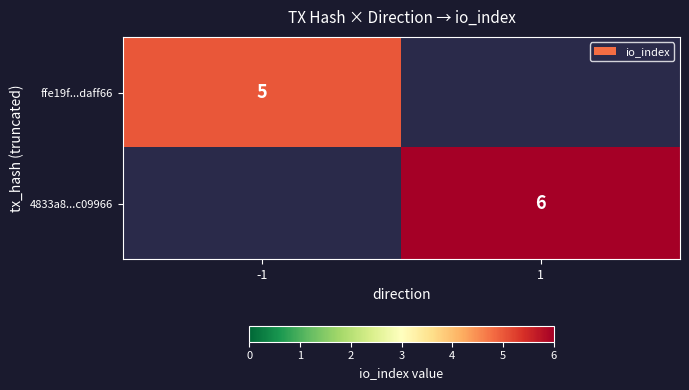

What is the total value across all series at -1?

5